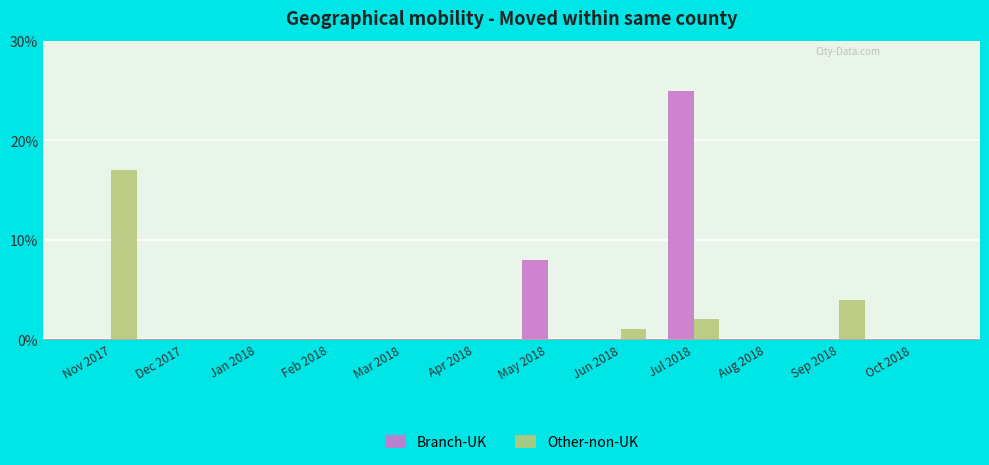

At which label is Branch-UK closest to 12?

May 2018